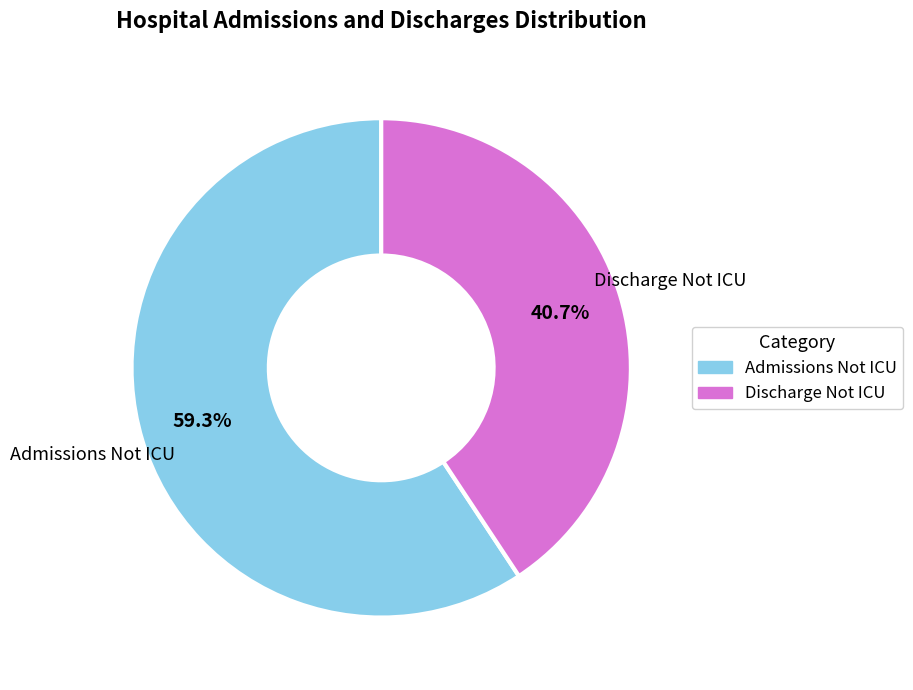

How many segments does this pie chart have?

2